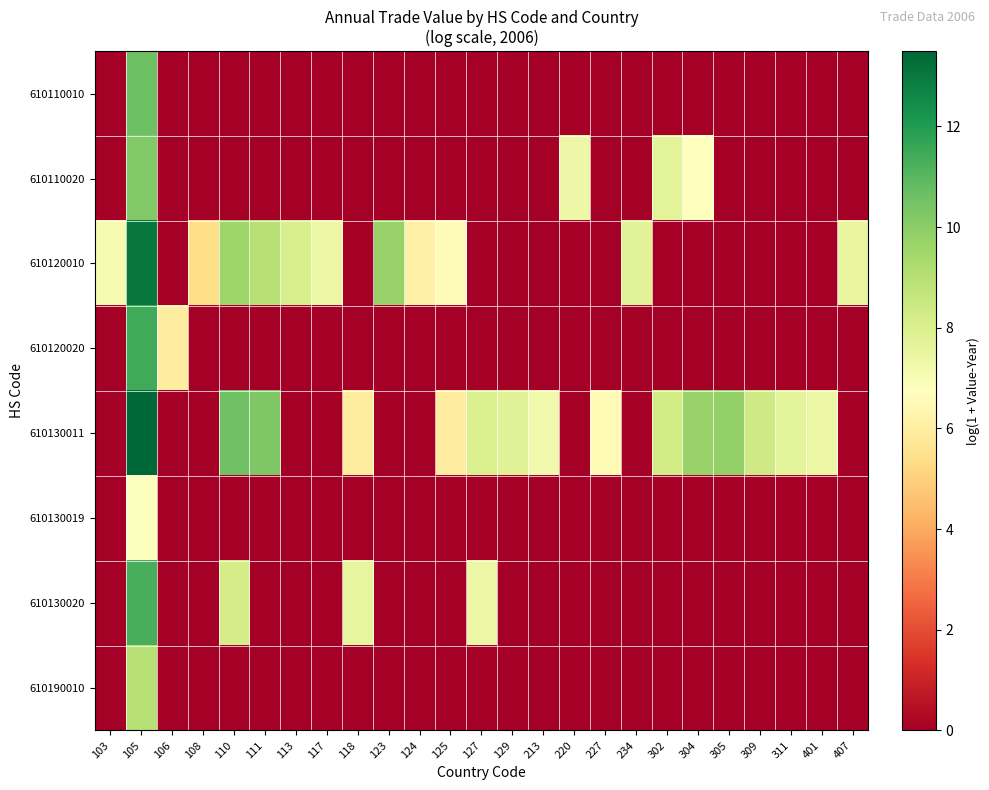

Which series has the widest spread of values?

row_4